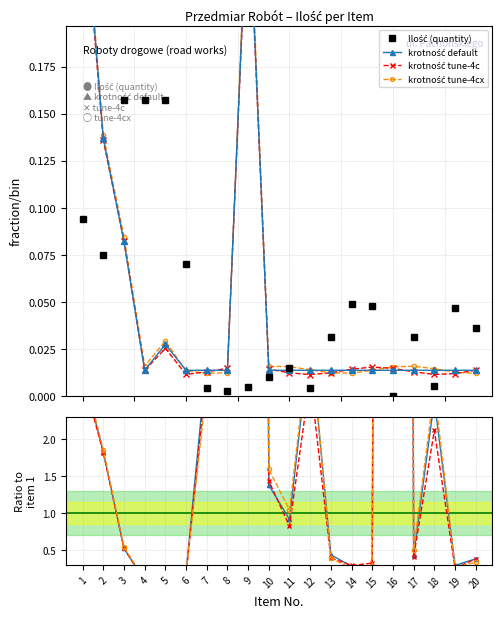

True or false: Ilość (quantity) has a value of 0.0 at 14.

True